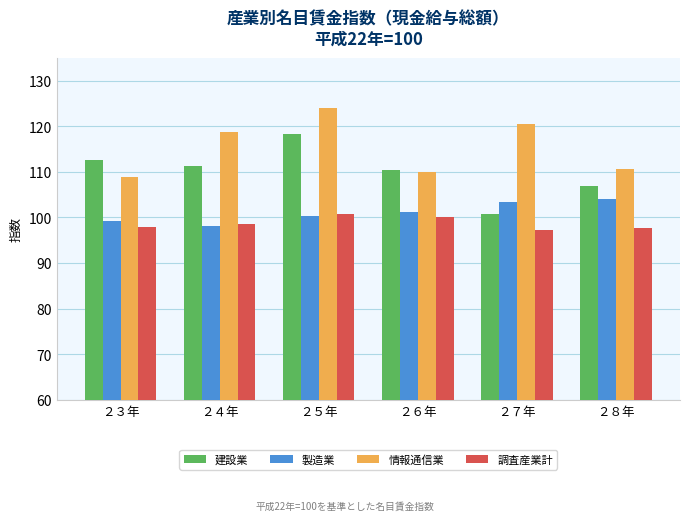

Reading right to left, transcribe all the data shown in this chart.

建設業: 106.9	100.8	110.3	118.3	111.2	112.5
製造業: 104.0	103.3	101.1	100.2	98.1	99.1
情報通信業: 110.7	120.5	110.0	124.0	118.7	108.8
調査産業計: 97.6	97.2	100.1	100.7	98.5	97.9